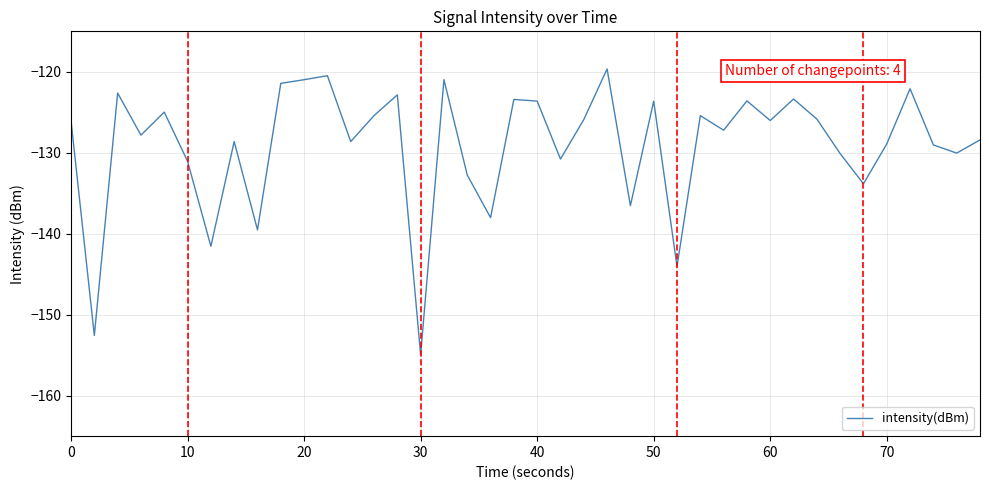

What is the difference between the maximum and minimum values?

35.3